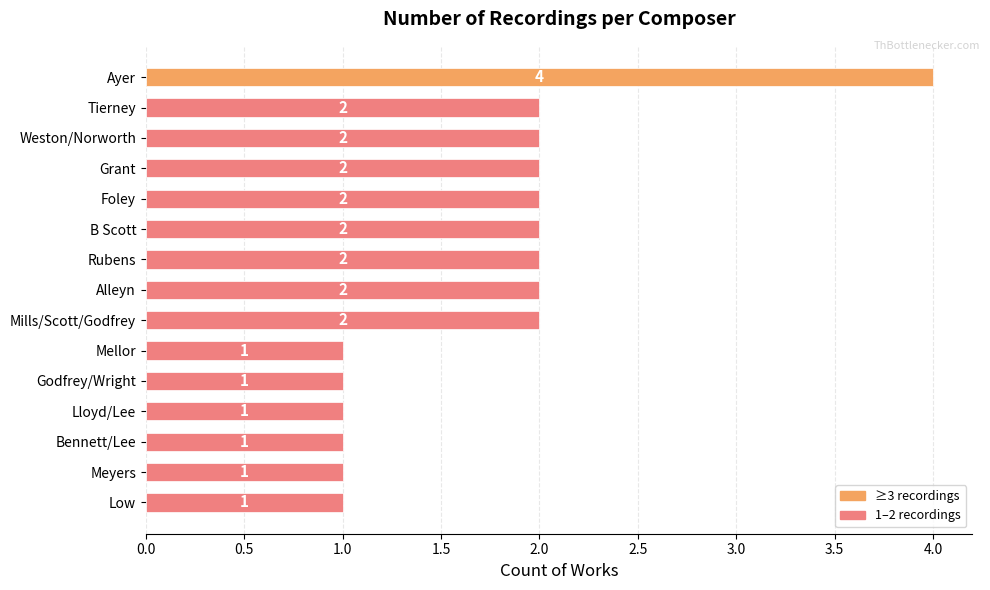

What position from the top is Mills/Scott/Godfrey?

9